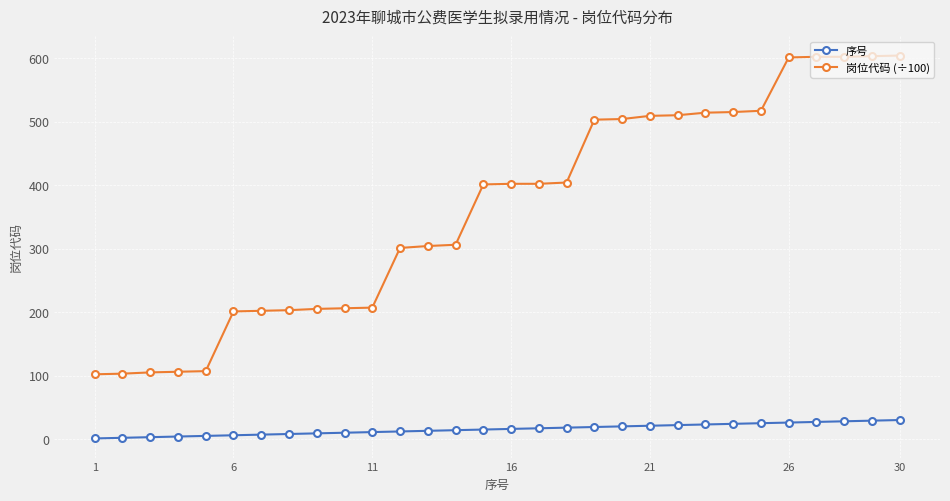

Rank the series by their maximum value, from highest to lowest.

岗位代码 (÷100), 序号